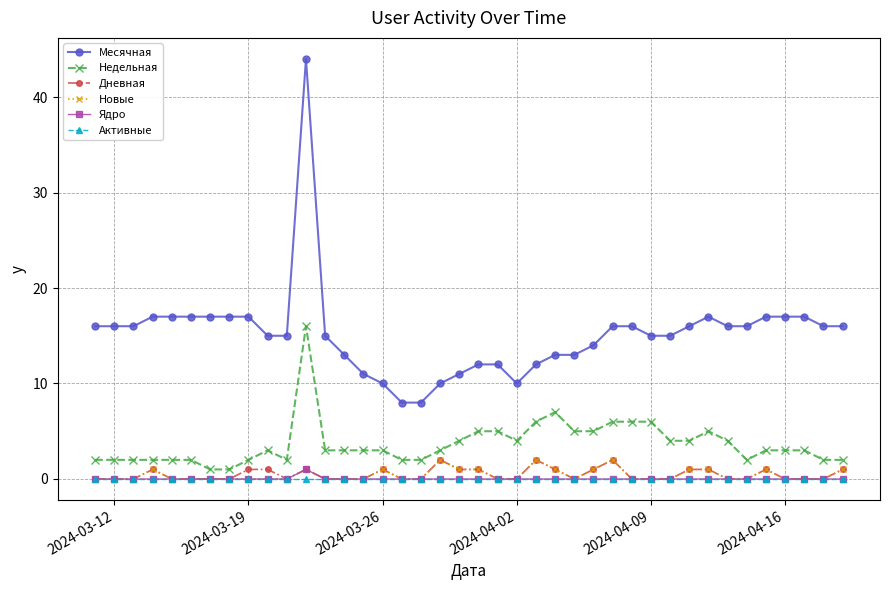

True or false: Месячная has more than 1 points higher than both neighbors.

True